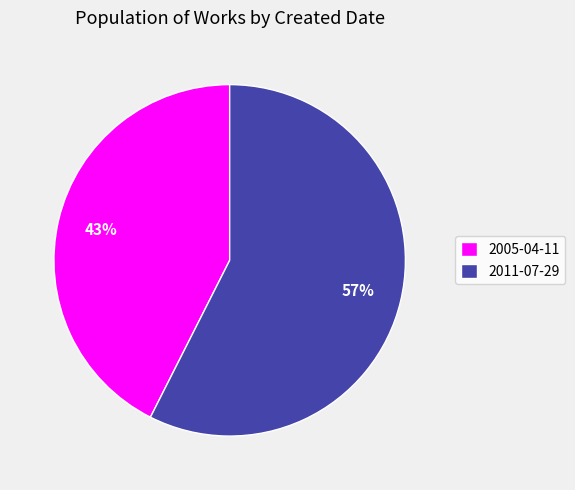

Which category has the biggest portion of the pie?

2011-07-29